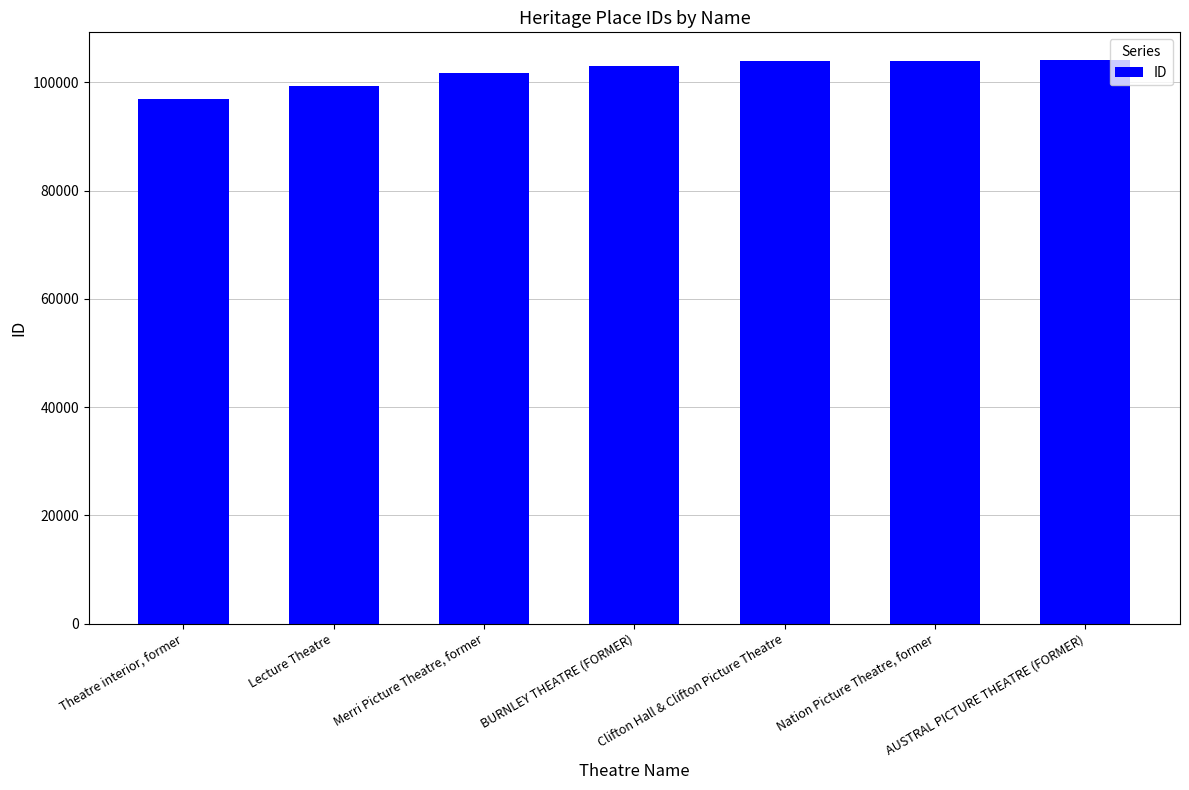

True or false: the data shows 27993 at Nation Picture Theatre, former.

False